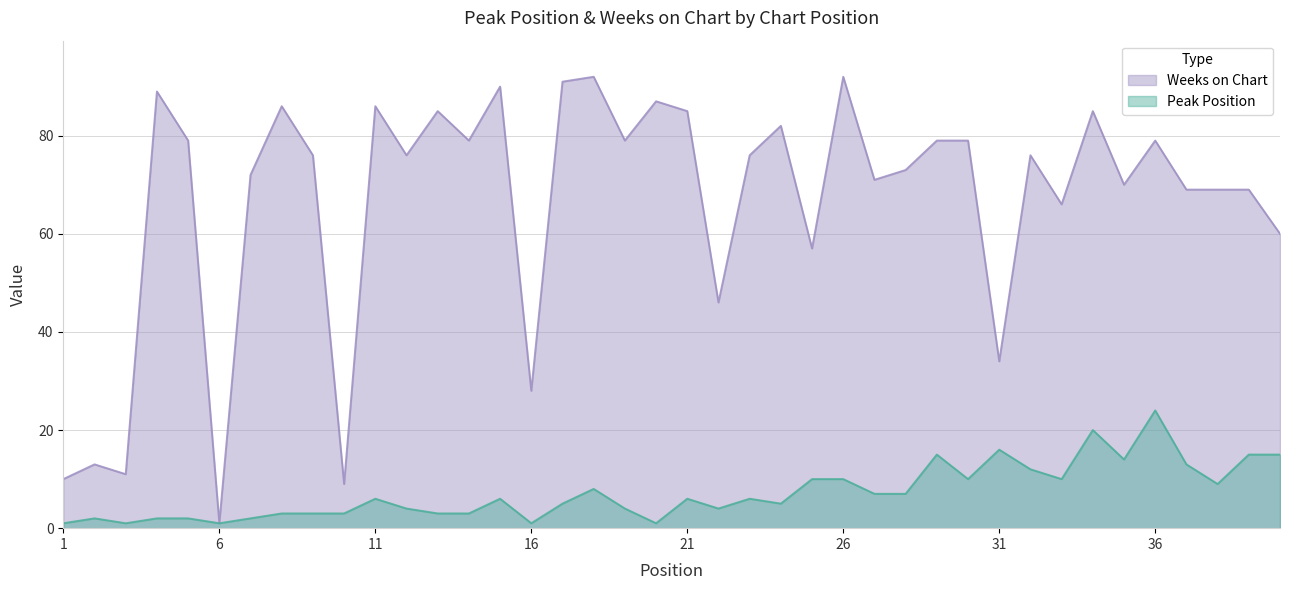

How many values in the Weeks on Chart series are below 76?

18